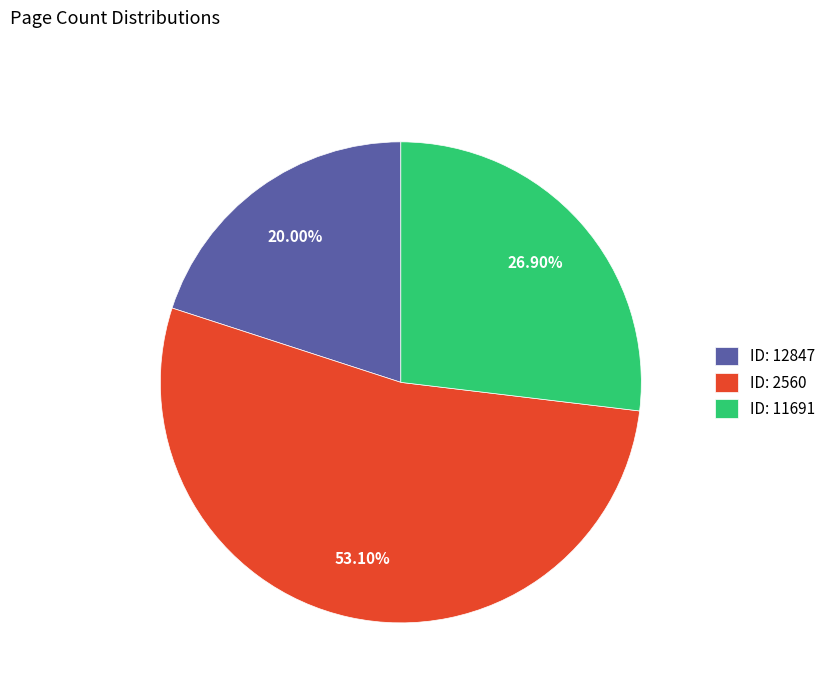

Is the sum of ID: 2560 and ID: 12847 greater than half?

Yes